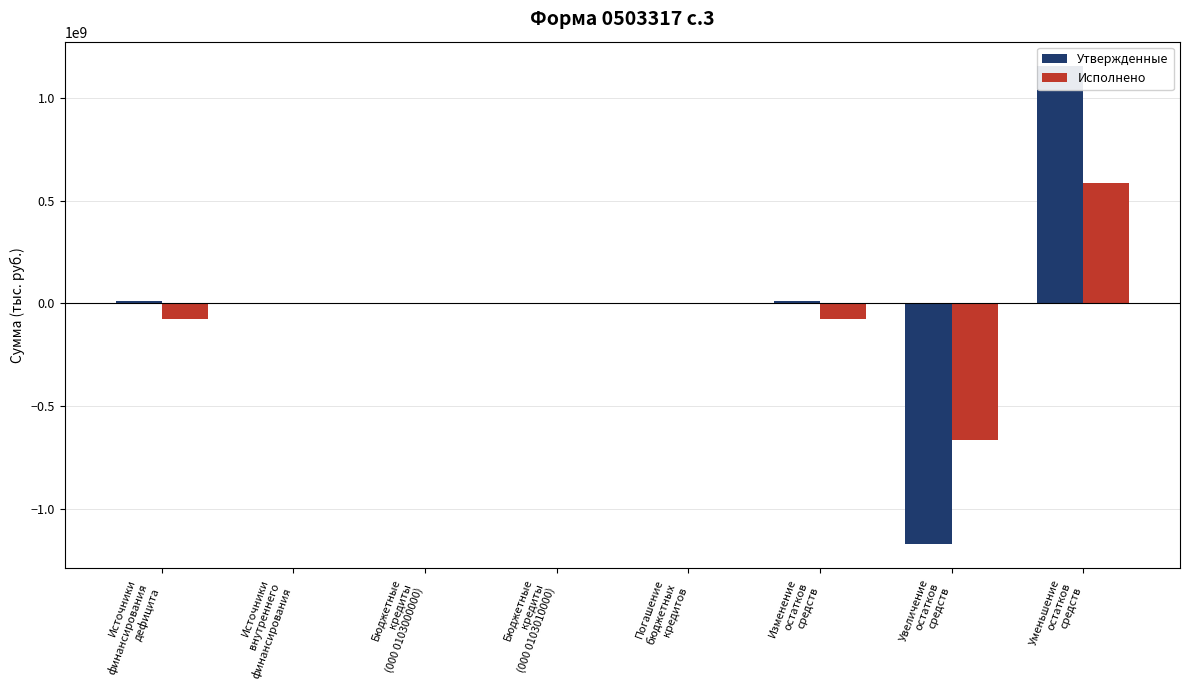

What is the average value of the Исполнено series?

-28518552.7